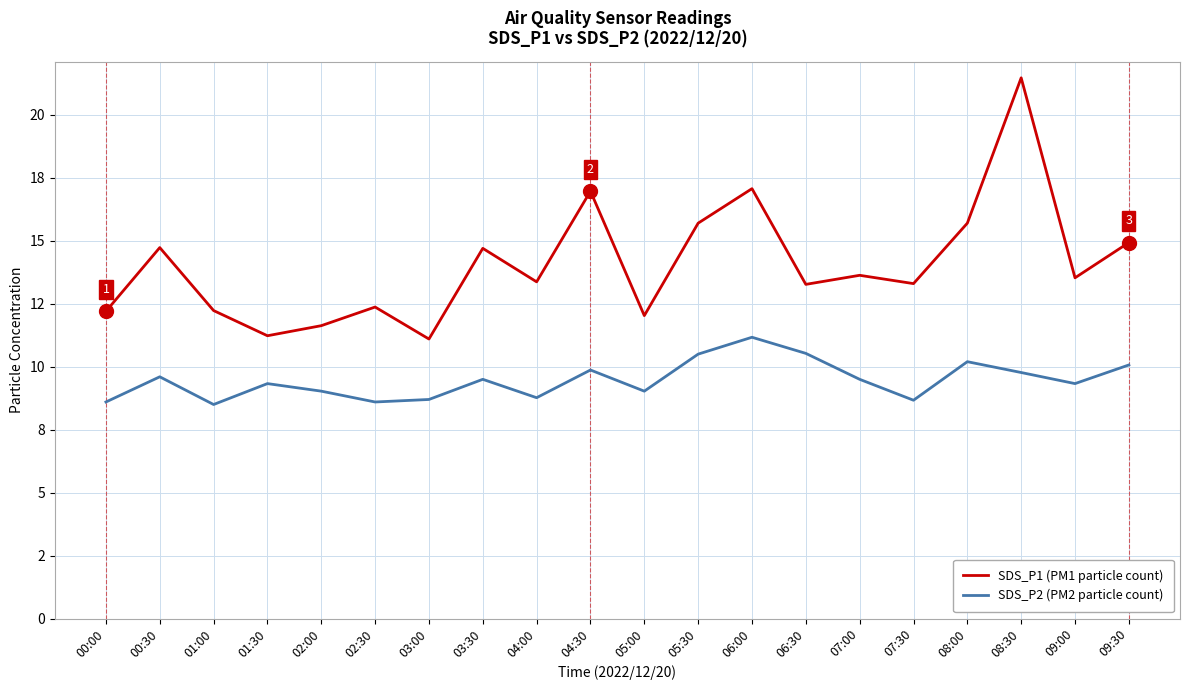

What are all the series names shown in the legend?

SDS_P1 (PM1 particle count), SDS_P2 (PM2 particle count)